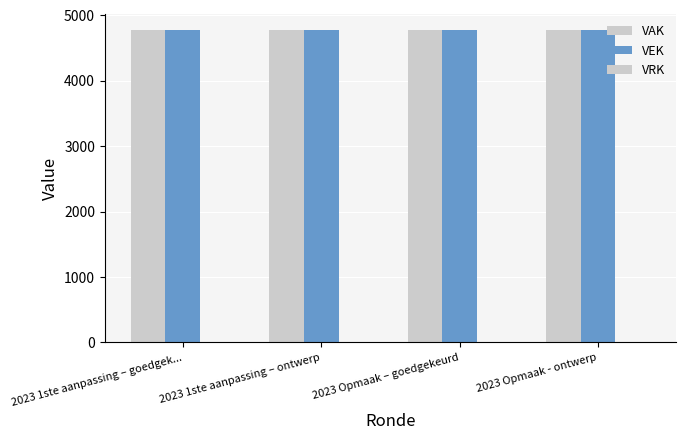

What is the average value of the VAK series?

4783